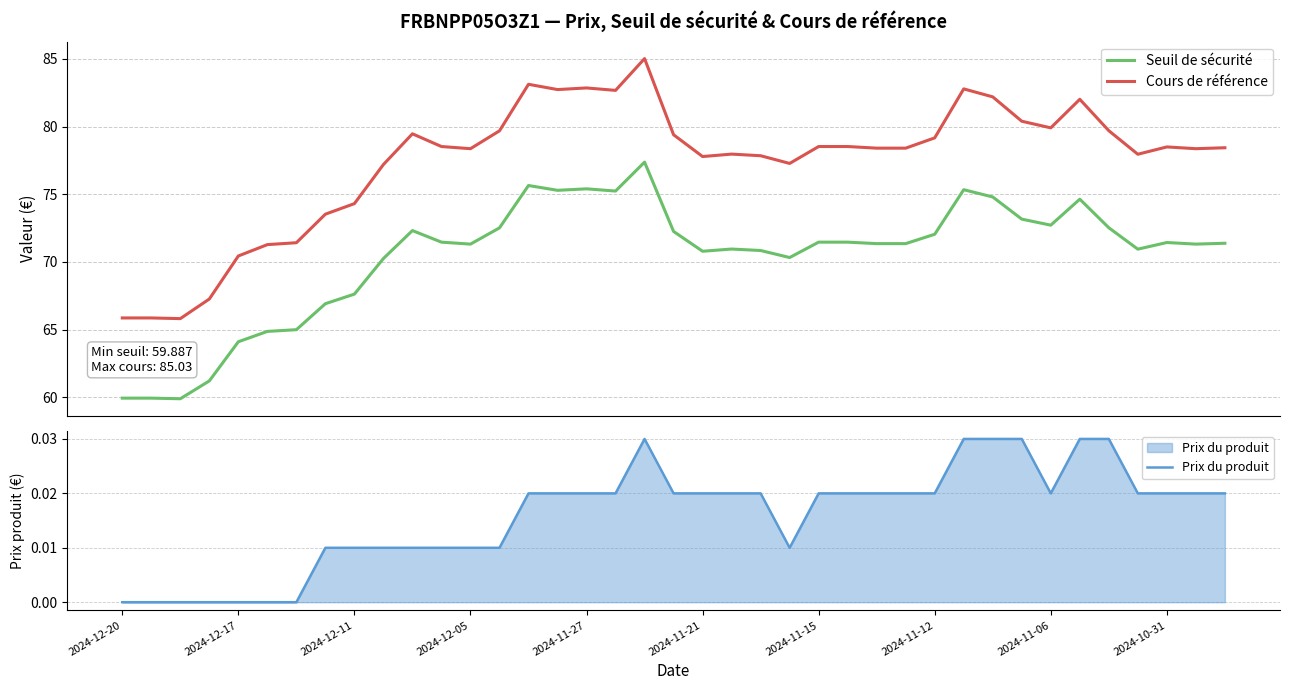

True or false: Cours de référence and Seuil de sécurité cross at least once.

False